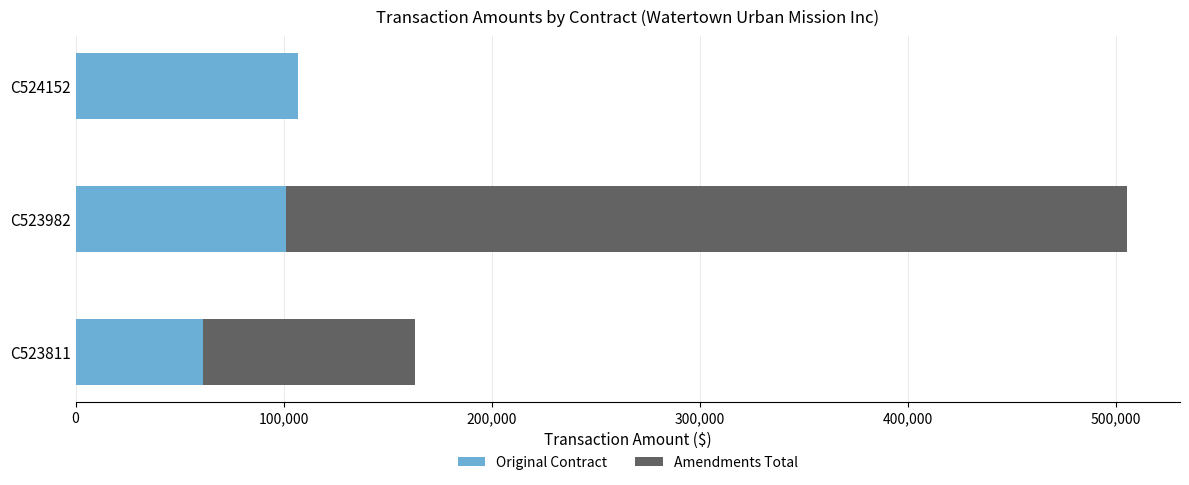

At which category is the sum across all series the highest?

C523982